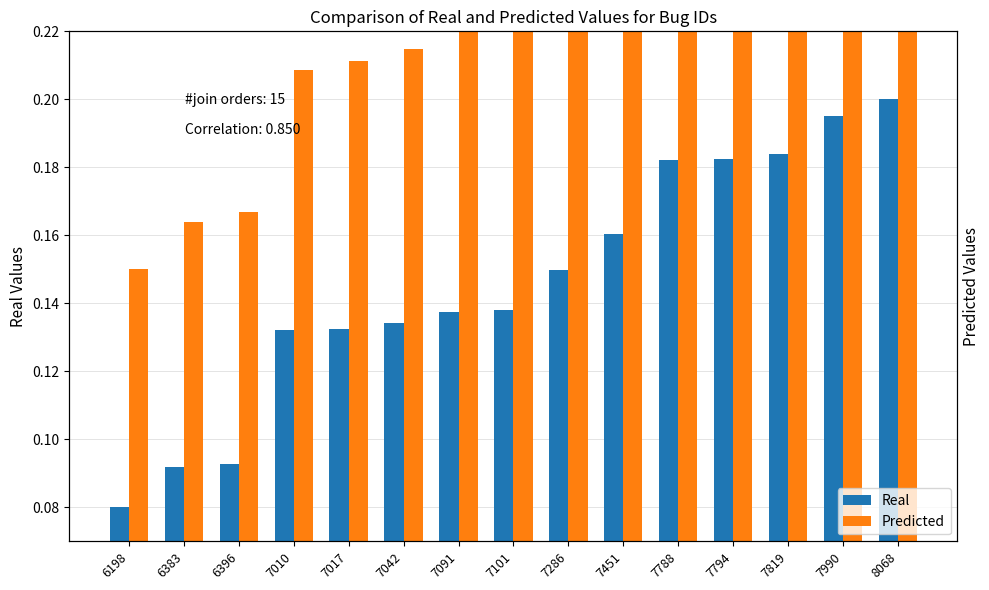

How many groups of bars are there?

15